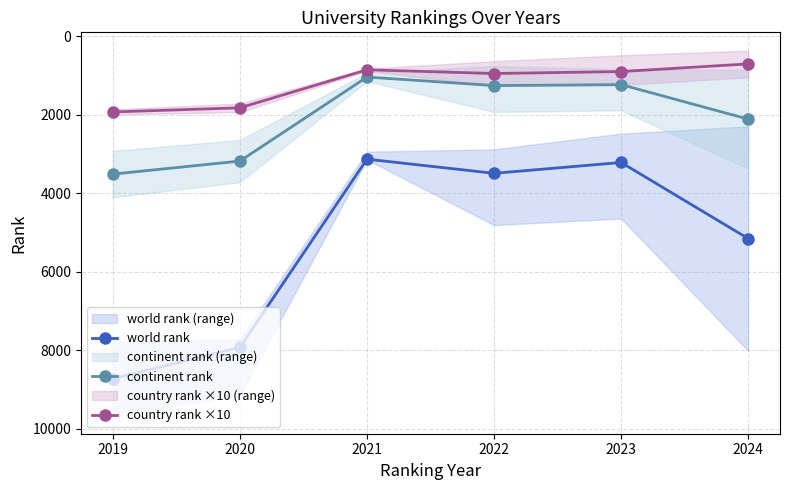

How many lines are shown in the chart?

3